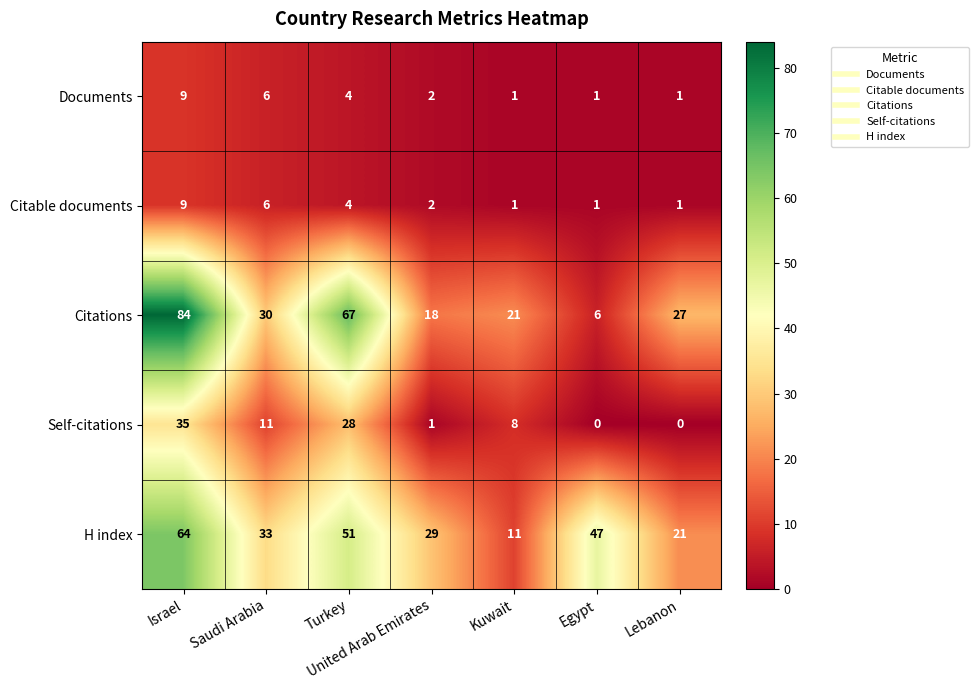

The value of Citable documents at Lebanon is 2. True or false?

False